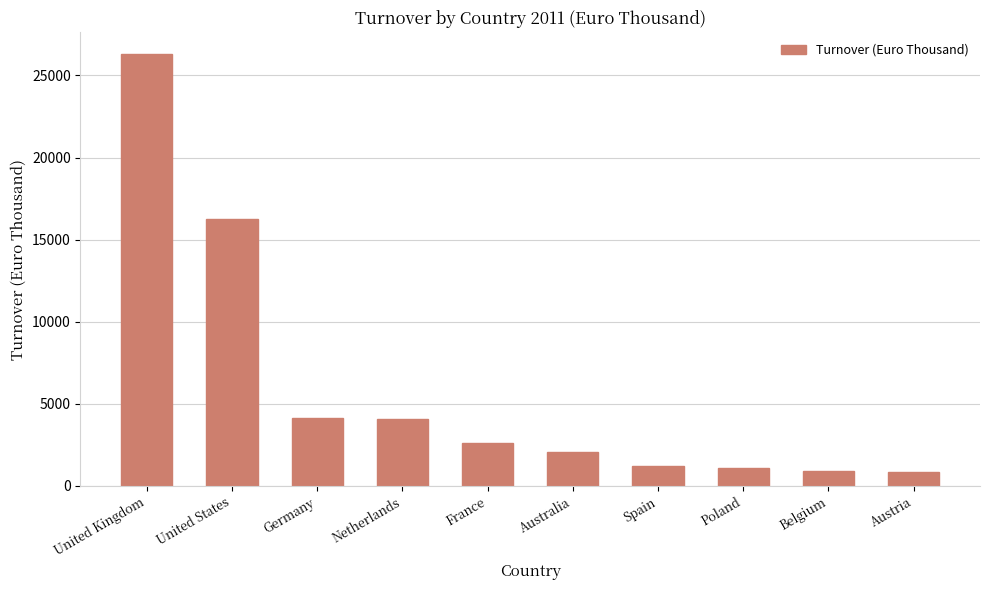

What is the change in value from United States to Spain?

-15060